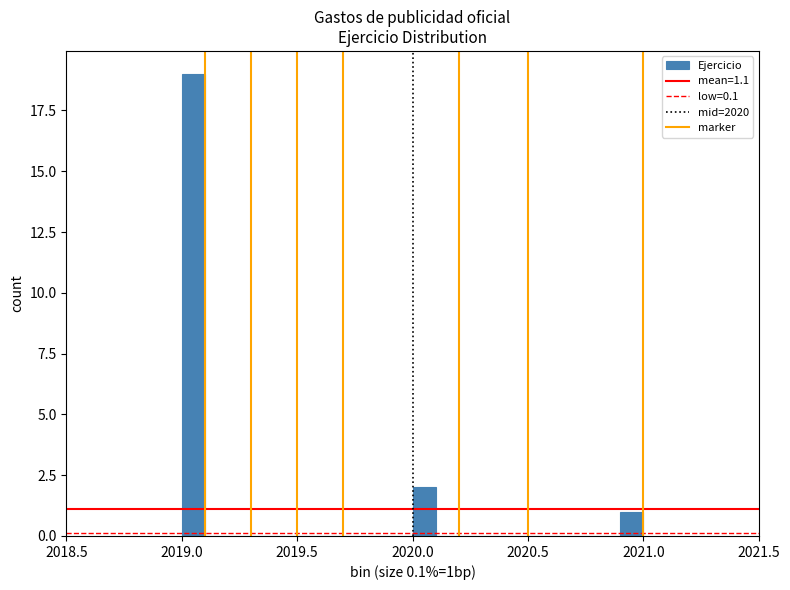

Read against the x-axis, roughly where is the centre of the tallest bar?

2019.05